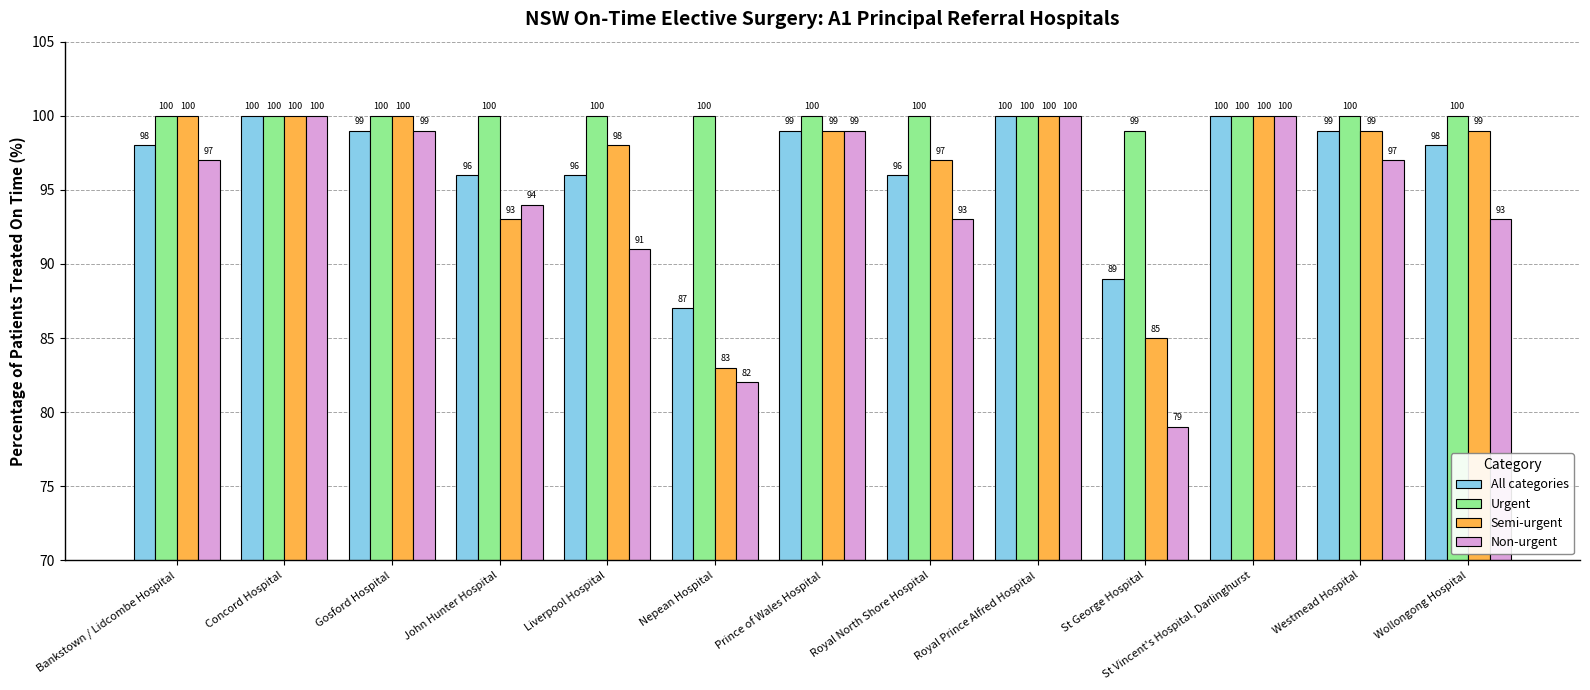

What is the difference between the maximum and minimum values in the Semi-urgent series?

17